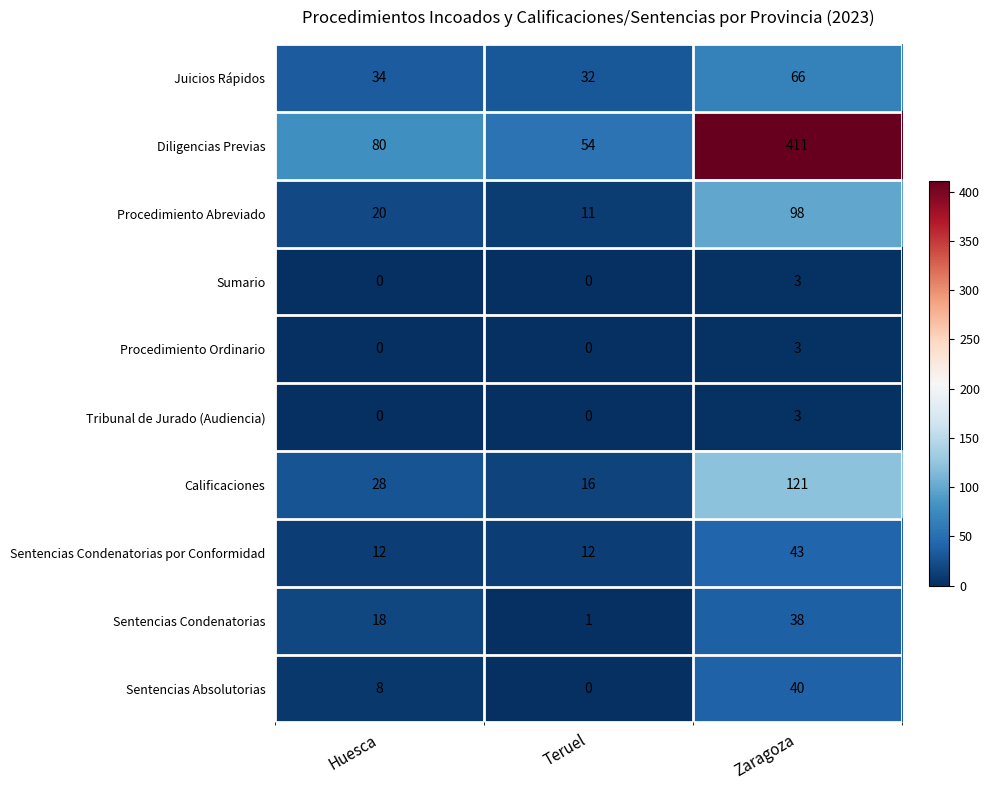

At which label is Procedimiento Abreviado closest to 54?

Huesca